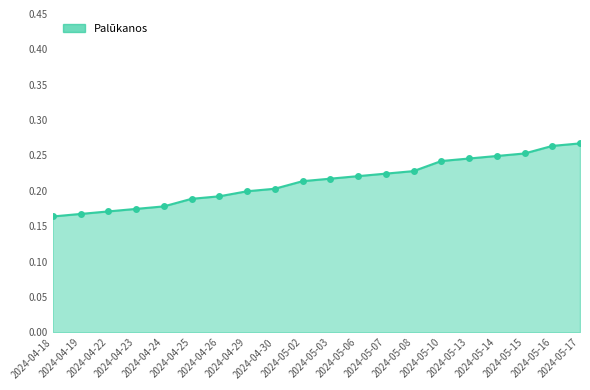

How many values are between 0 and 1?

20